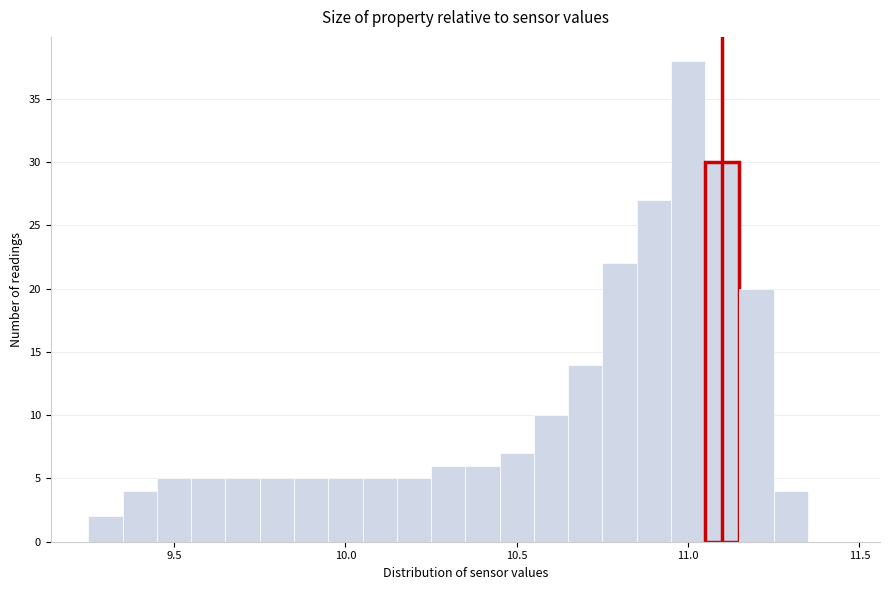

Around what value on the x-axis is the tallest bar? Give the approximate position of its centre, as read against the axis.

11.00